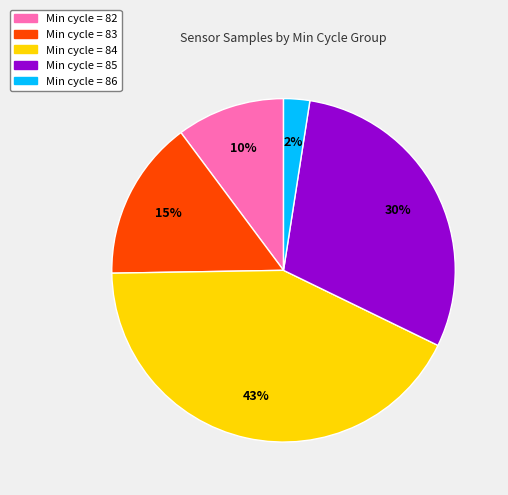

To the nearest percent, what is the average slice percentage?

20%